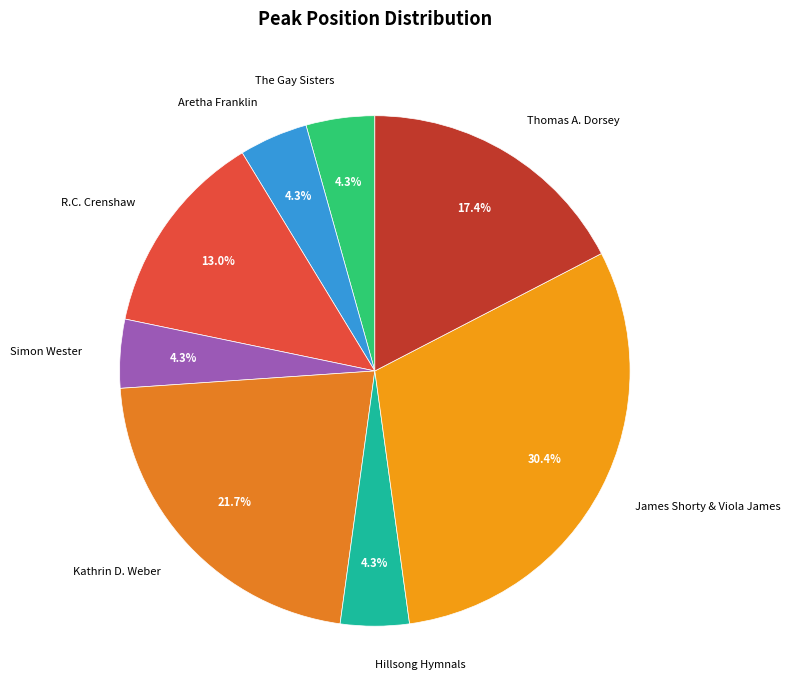

What is the largest slice in the pie chart?

James Shorty & Viola James